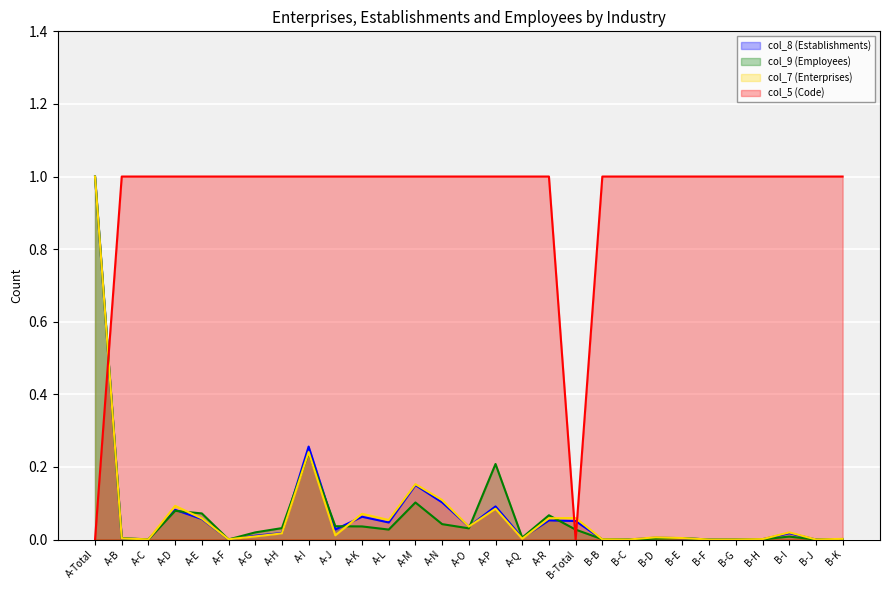

At which category does col_9 (Employees) reach its first local valley?

A-C